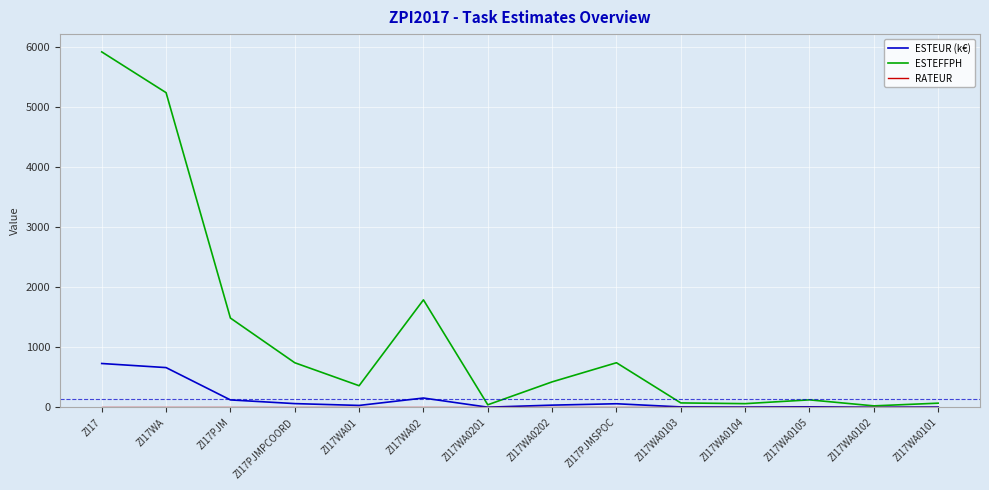

Which label corresponds to the largest value in the chart?

ZI17